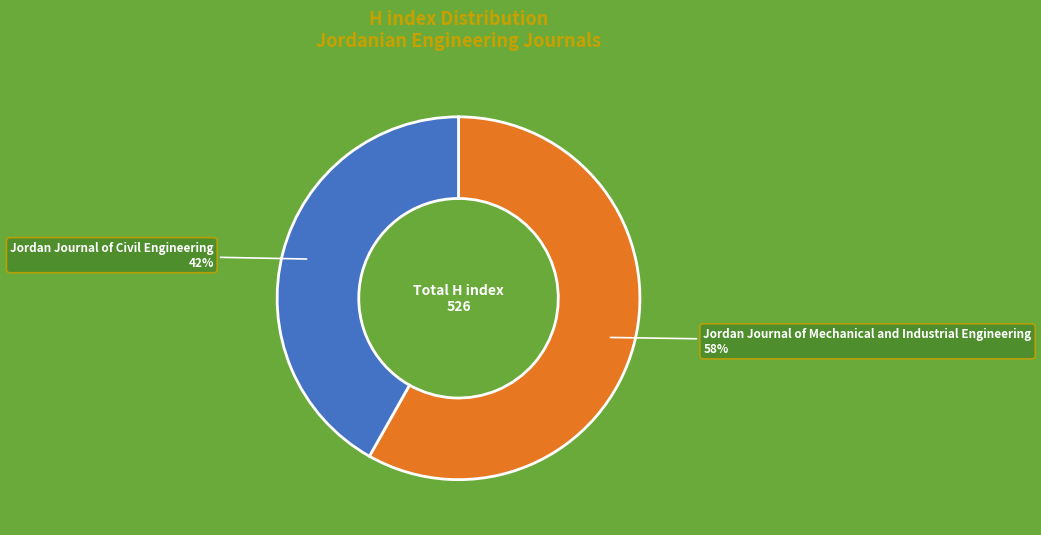

Is there a majority slice in this chart?

Yes